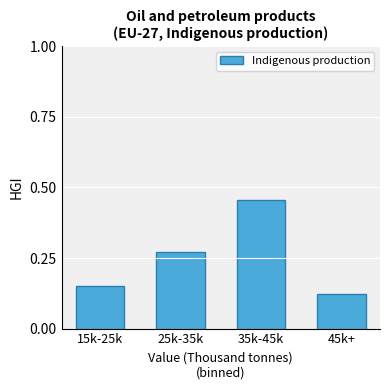

Which label corresponds to the smallest value in the chart?

45k+